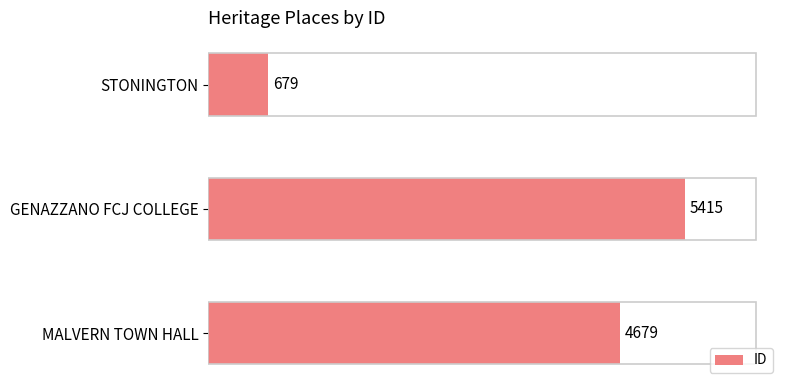

What is the difference between the maximum and second lowest values?

736